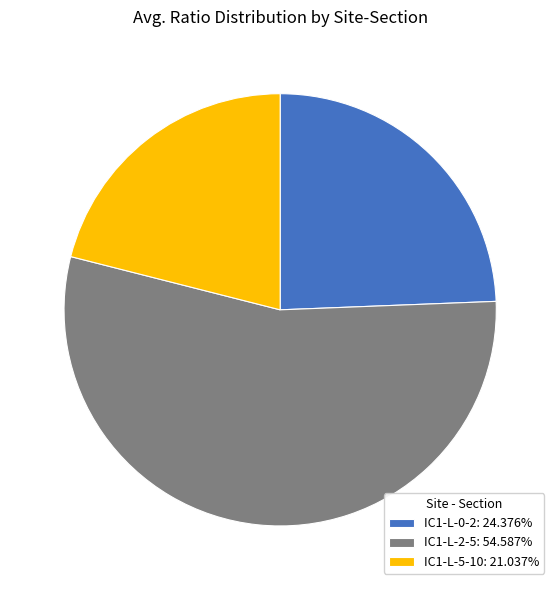

What is the ratio of the value at IC1-L-0-2: 24.376% to the value at IC1-L-5-10: 21.037%?

1.2